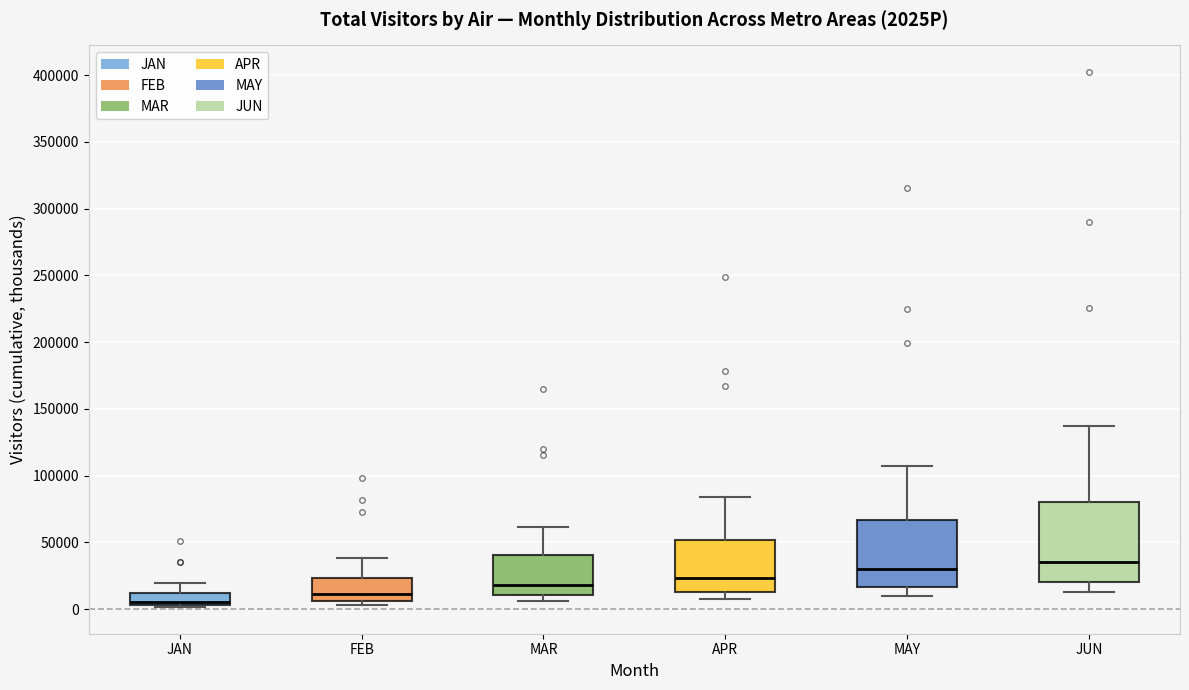

Which box's median line is the lowest?

JAN